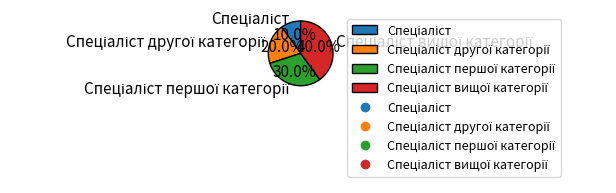

Does any single category account for the majority?

No